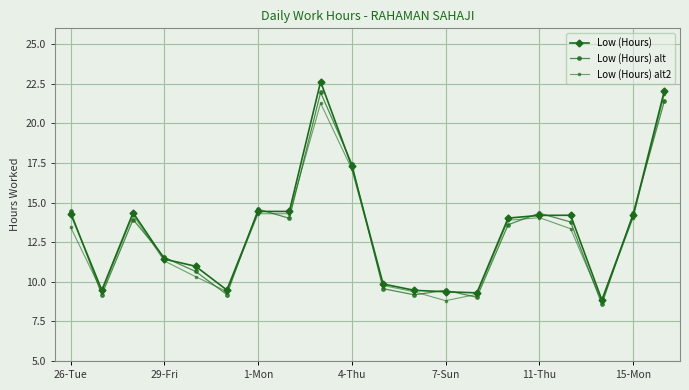

What is the maximum value for Low (Hours)?

22.6